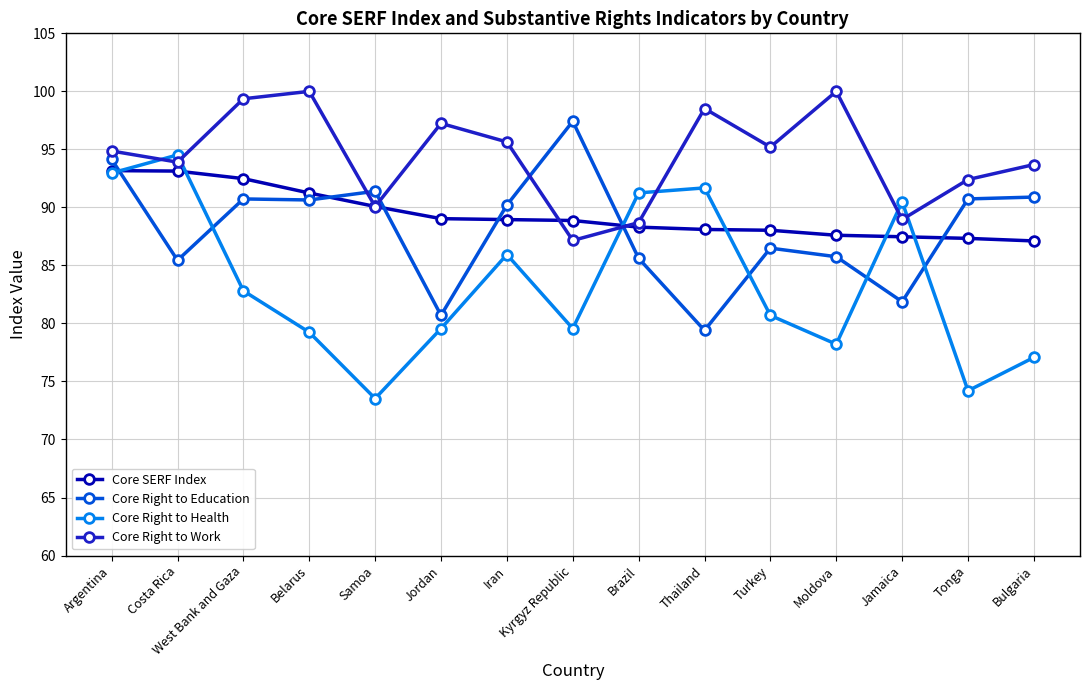

What is the total value across all series at Costa Rica?

367.0